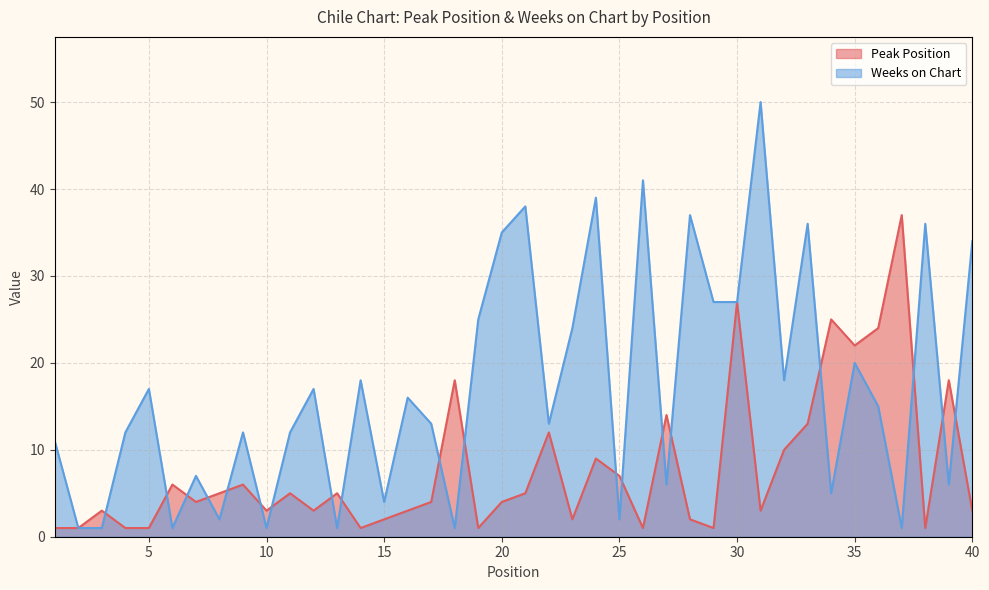

What is the total value across all series at 29?

28